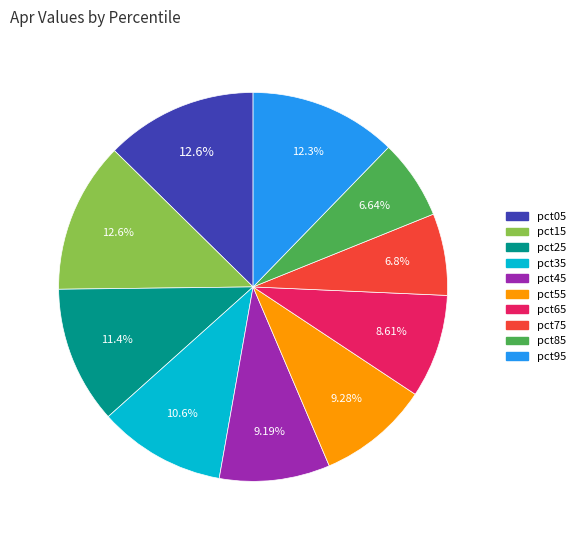

To the nearest percent, what percentage of the pie is pct35?

11%